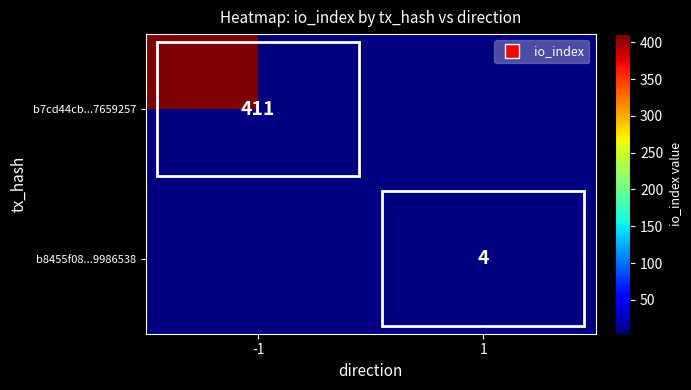

The b8455f08...9986538 series shows 4 at 1. True or false?

True